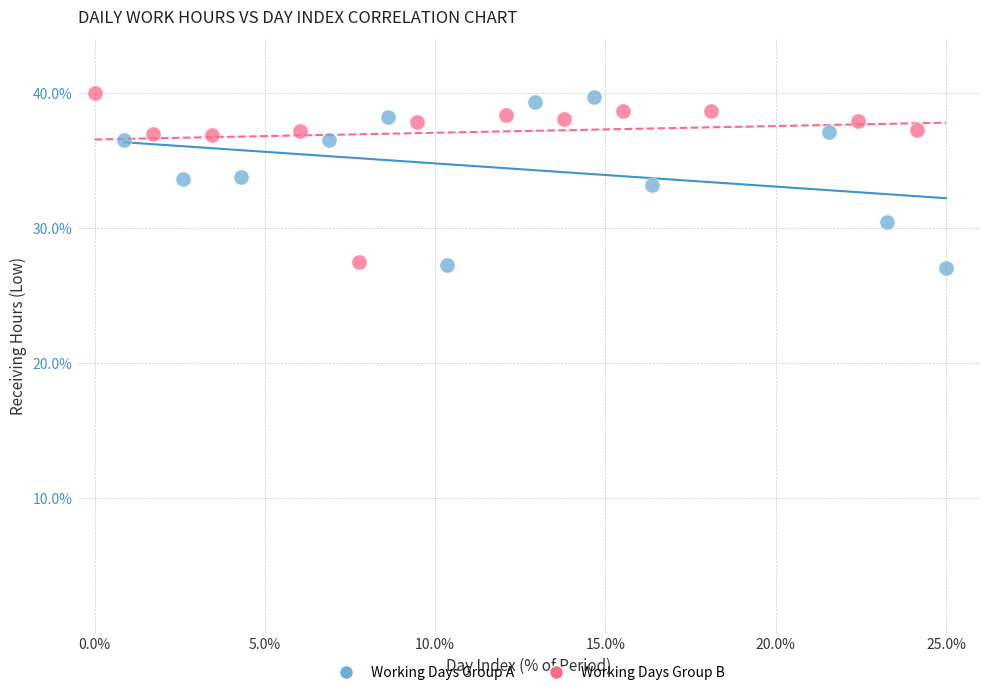

What are all the series names shown in the legend?

Working Days Group A, Working Days Group B